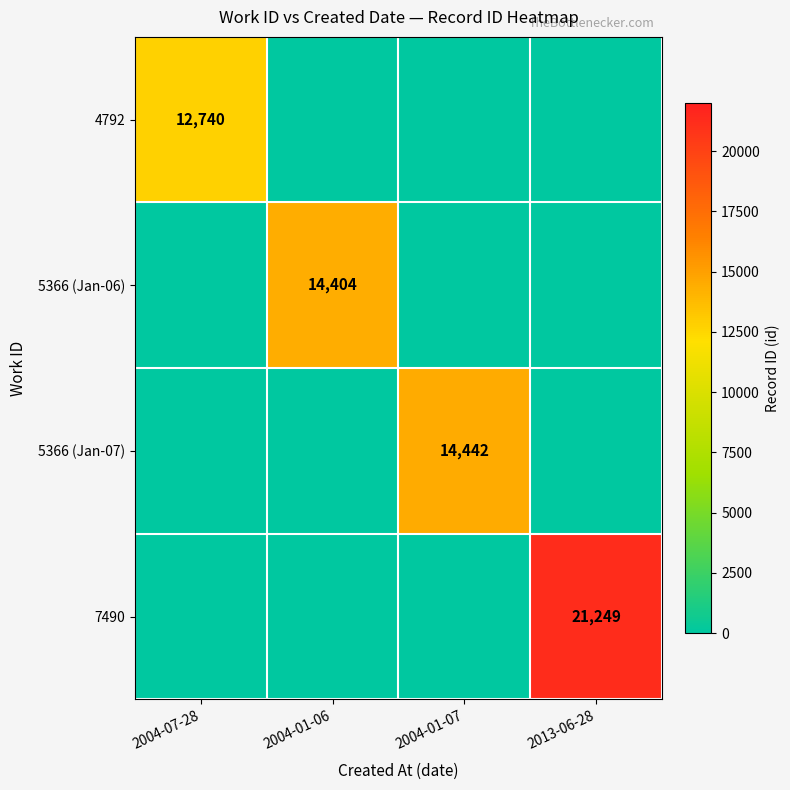

Is it true that 5366 (Jan-07) equals 14442 at 2004-01-07?

True